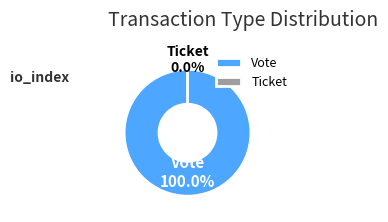

True or false: Ticket accounts for 9% of the total.

False